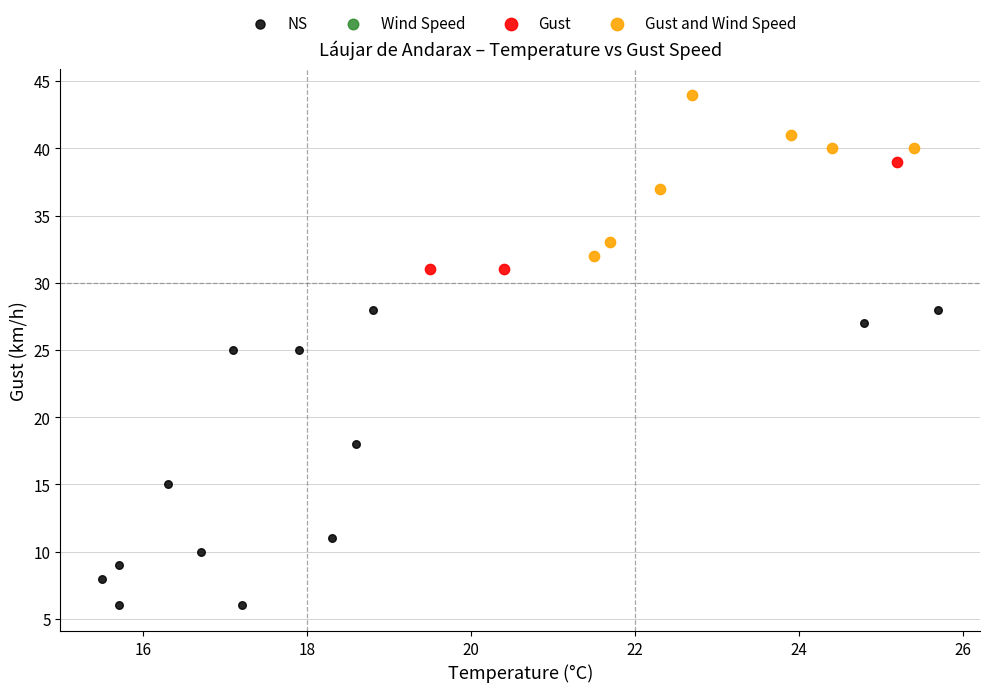

Which series has the widest spread of Y values?

NS